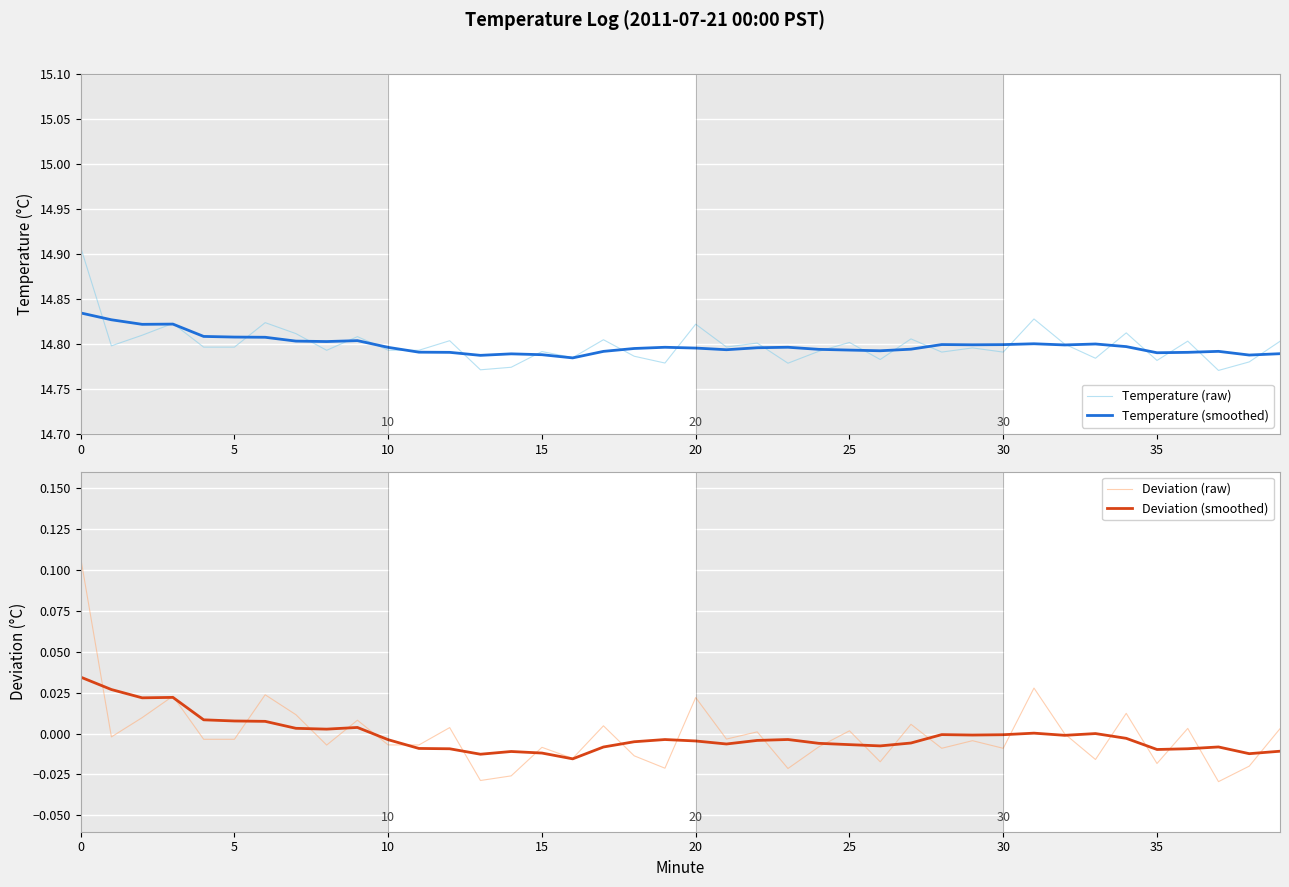

What is the label of the 32nd point from the left?

31